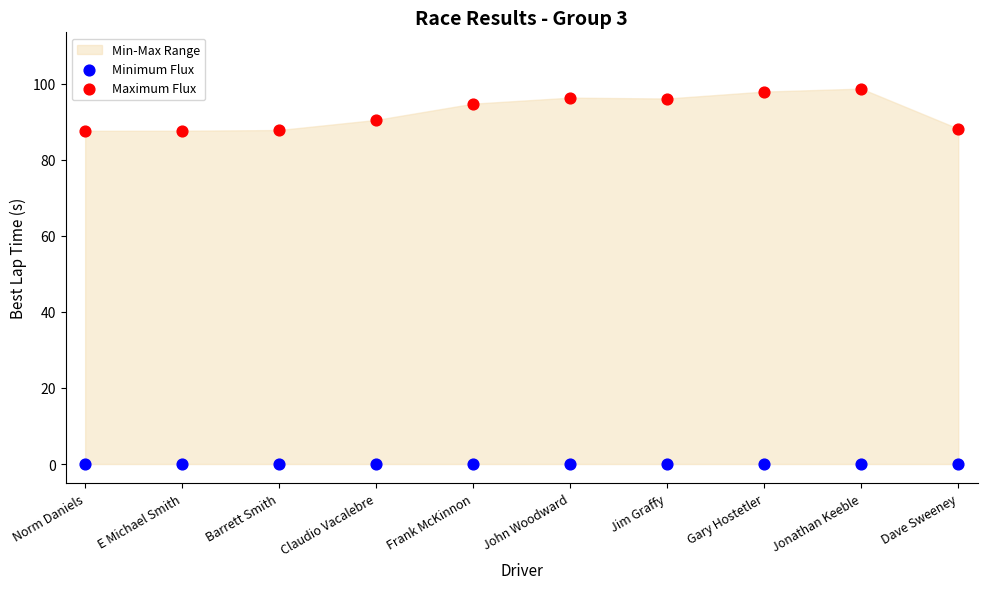

Which series contains the lowest Y value?

Minimum Flux